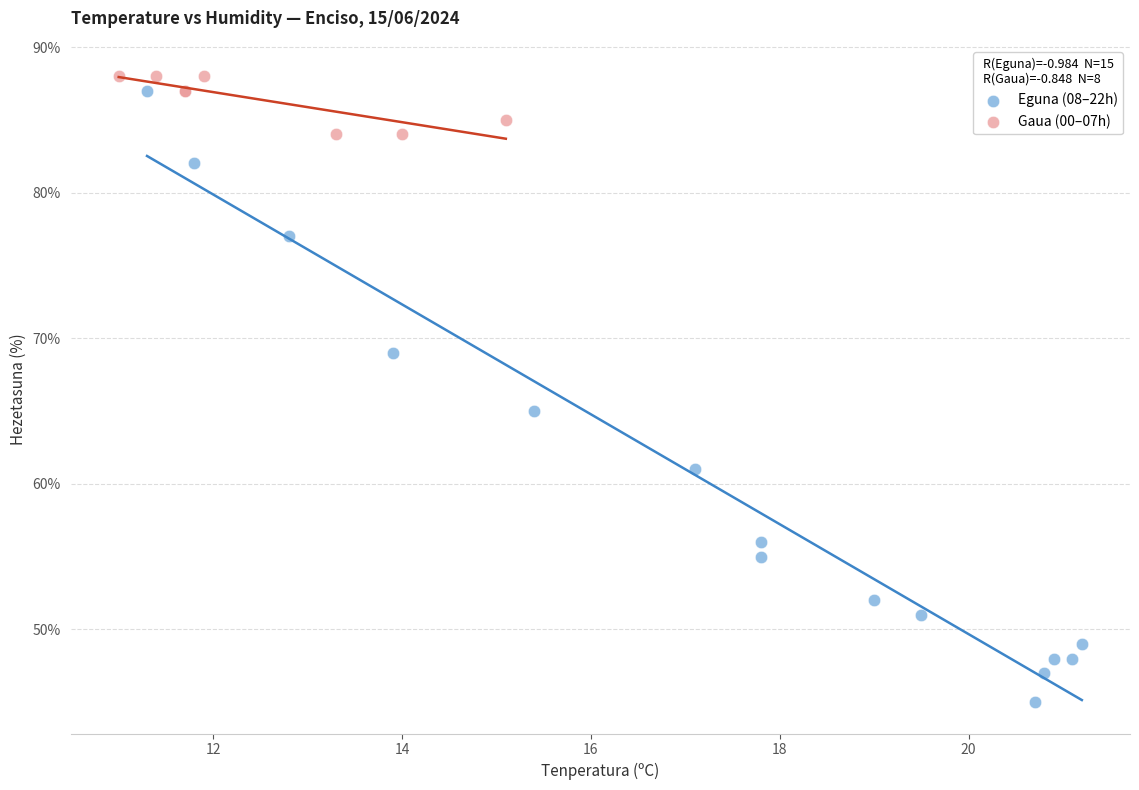

Which series has the widest spread of Y values?

Eguna (08–22h)